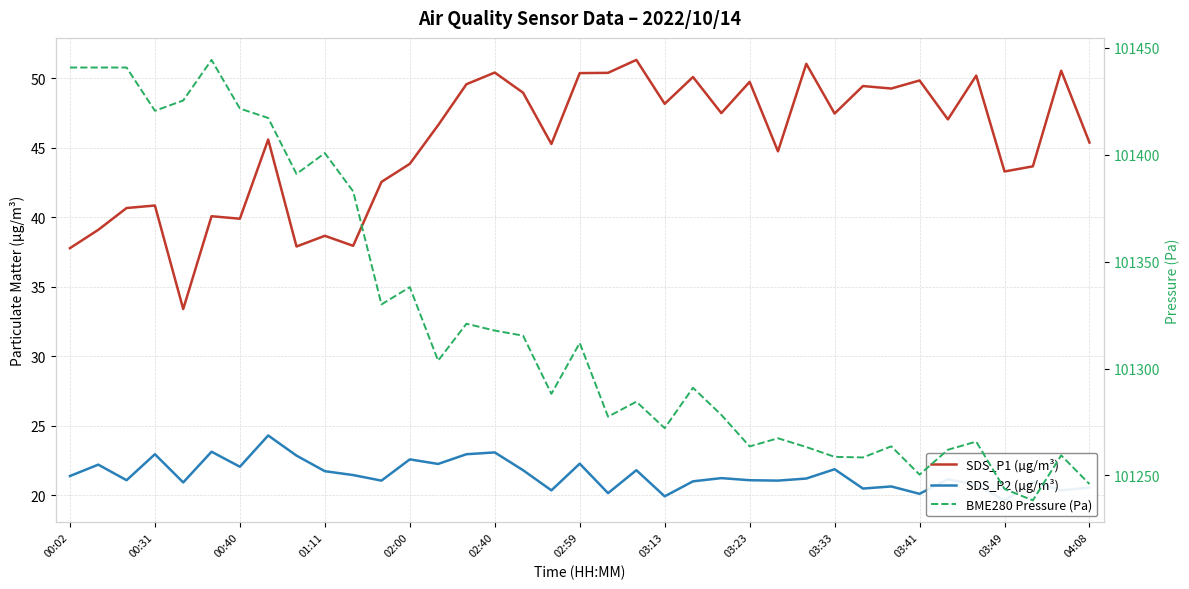

Reading left to right, what are all the values shown in this chart?

SDS_P1 (µg/m³): 37.8	39.1	40.7	40.9	33.4	40.1	39.9	45.6	37.9	38.7	38.0	42.5	43.9	46.6	49.6	50.4	49.0	45.3	50.4	50.4	51.3	48.2	50.1	47.5	49.8	44.8	51.0	47.5	49.5	49.3	49.9	47.0	50.2	43.3	43.7	50.5	45.4
SDS_P2 (µg/m³): 21.4	22.2	21.1	22.9	20.9	23.1	22.1	24.3	22.9	21.7	21.4	21.1	22.6	22.2	22.9	23.1	21.8	20.4	22.3	20.1	21.8	19.9	21.0	21.2	21.1	21.1	21.2	21.9	20.5	20.6	20.1	21.1	20.8	19.6	21.0	20.4	20.6
BME280 Pressure (Pa): 101440.7	101440.7	101440.7	101420.5	101425.3	101444.3	101421.6	101417.1	101391.0	101400.7	101382.8	101330.0	101338.1	101303.7	101320.9	101317.8	101315.4	101288.2	101312.0	101277.5	101284.5	101272.1	101291.0	101278.3	101263.6	101267.4	101263.3	101258.7	101258.4	101263.6	101250.4	101262.0	101265.8	101243.7	101238.4	101259.4	101246.0